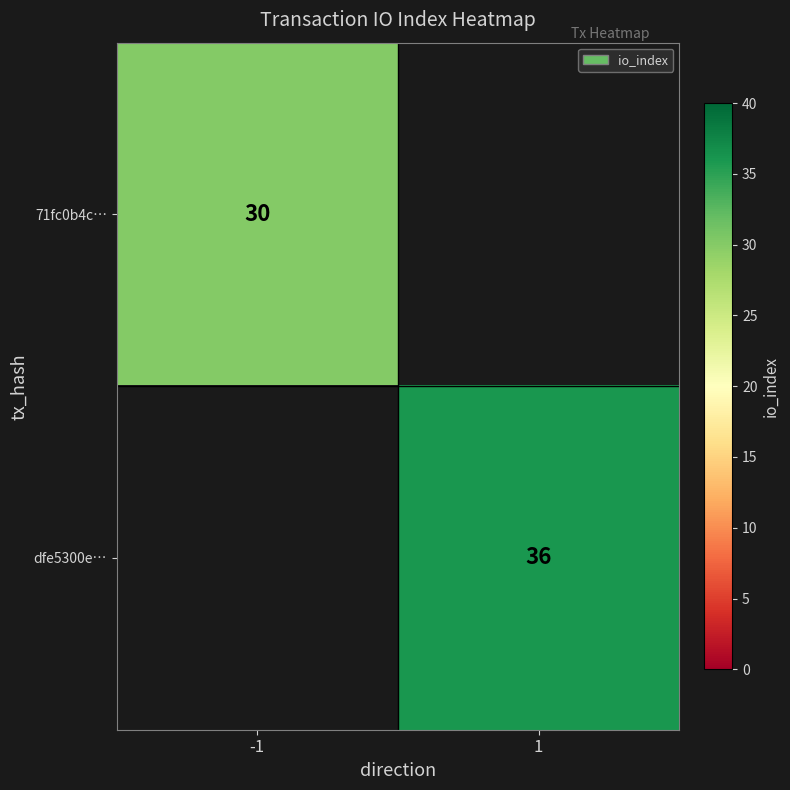

The value of 71fc0b4c… at -1 is 15. True or false?

False